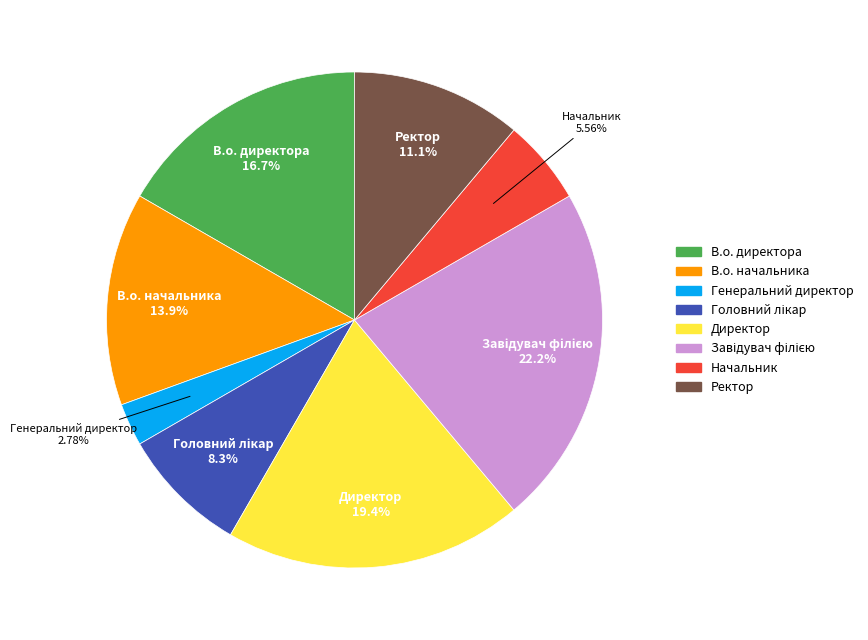

To the nearest percent, what is the average slice percentage?

12%